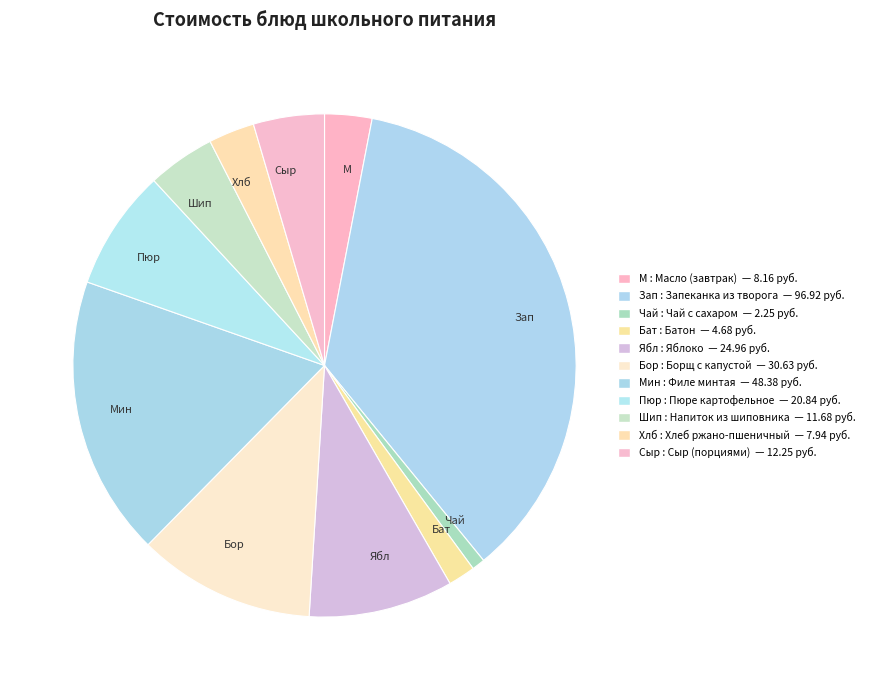

What is the largest slice in the pie chart?

Зап